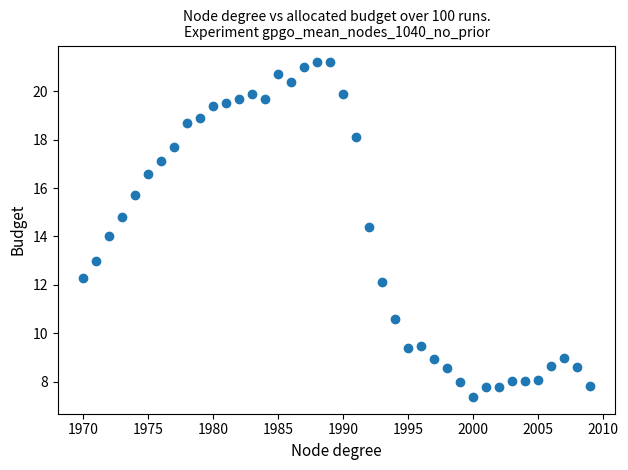

What is the range of Y values (max minus min)?

13.8